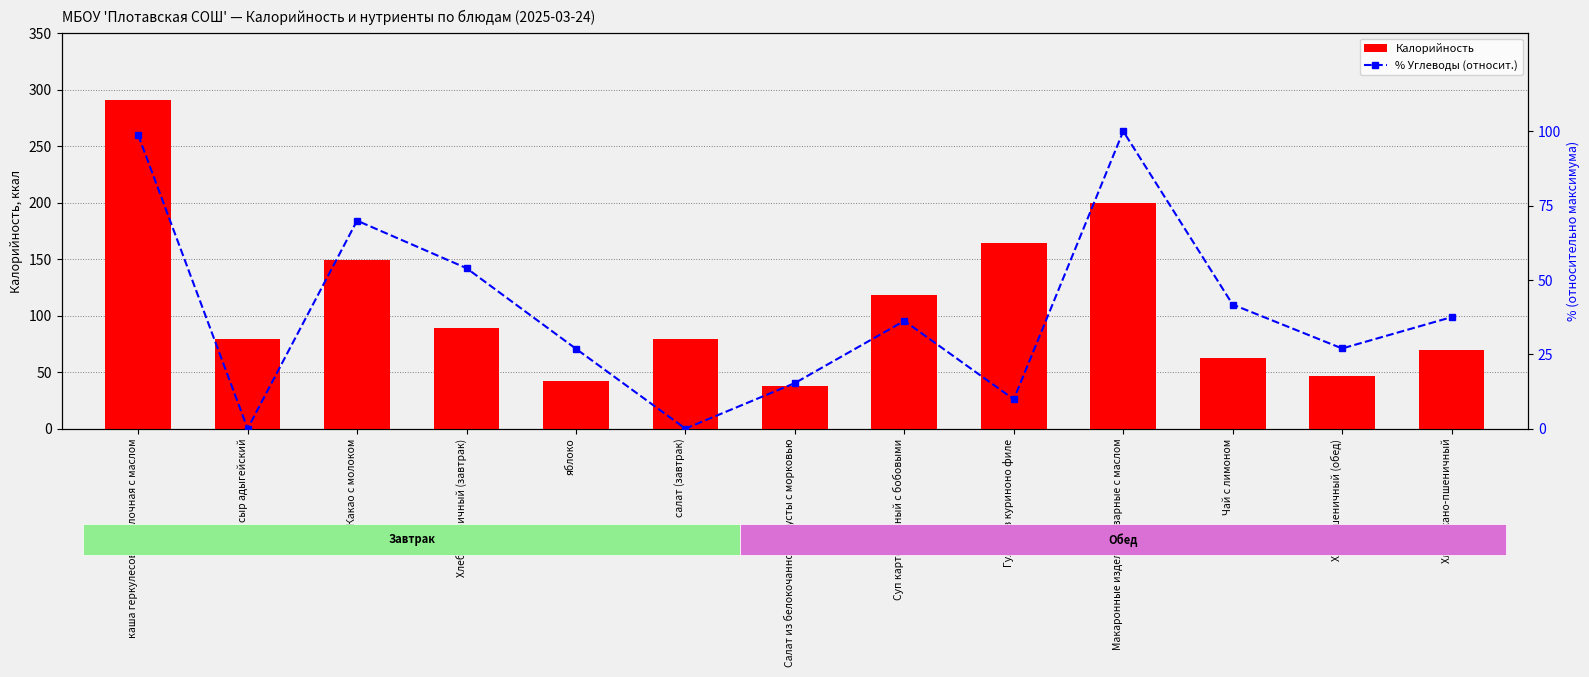

What is the difference between the highest and lowest values at Гуляш из куриноно филе?

154.3